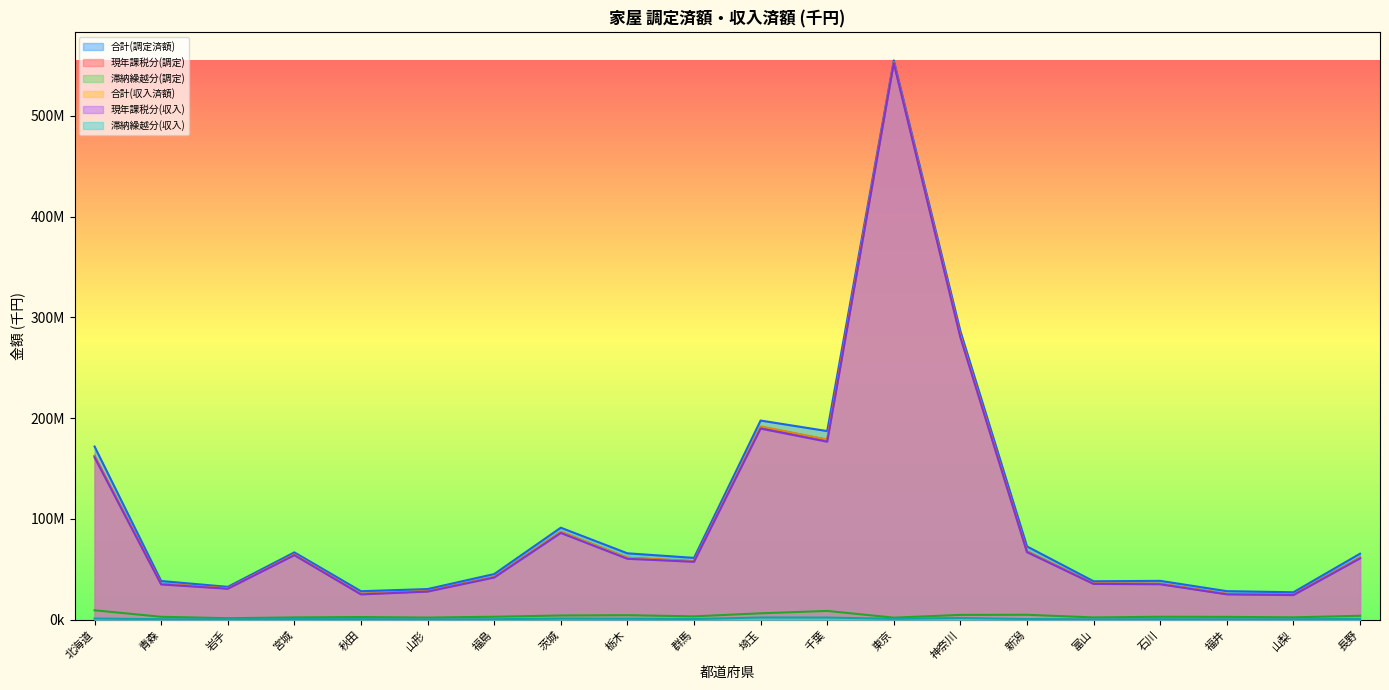

What is the label of the 15th point from the left?

新潟